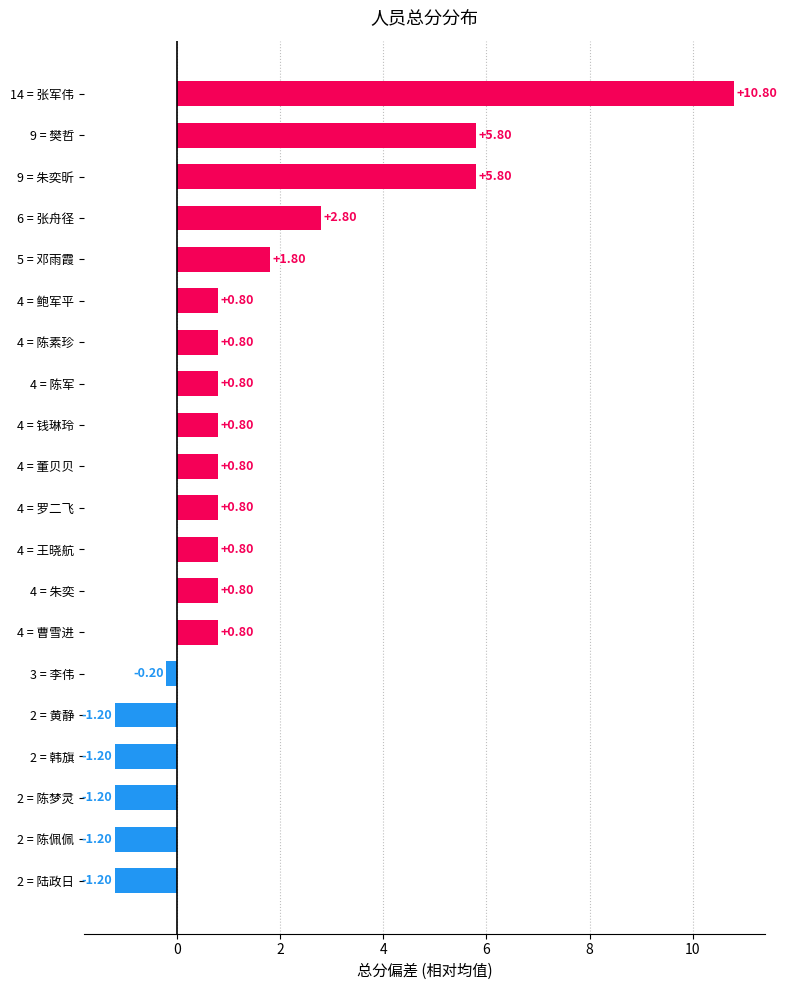

What is the difference between the second highest and second lowest values?

7.0